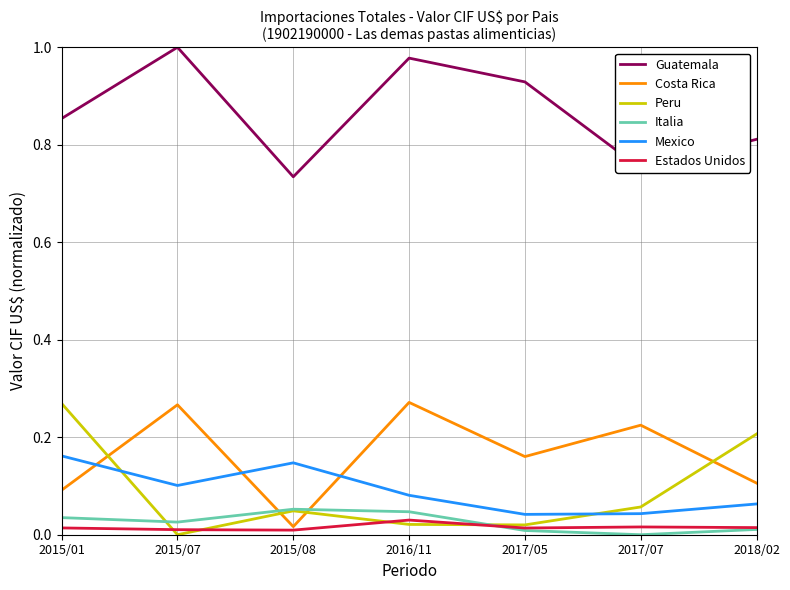

Which series ends up on top after the final intersection of Peru and Mexico?

Peru